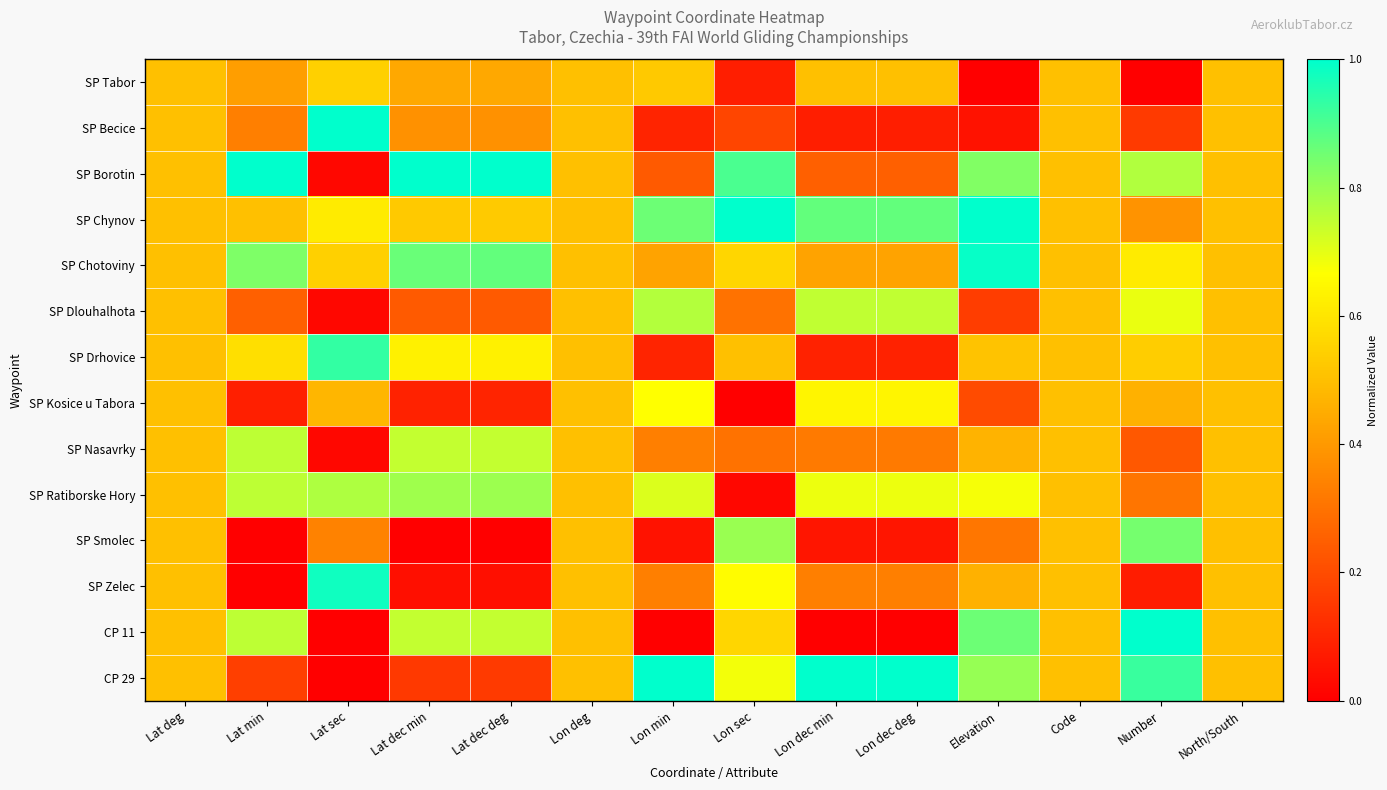

Which category has the lowest value across all series?

Elevation